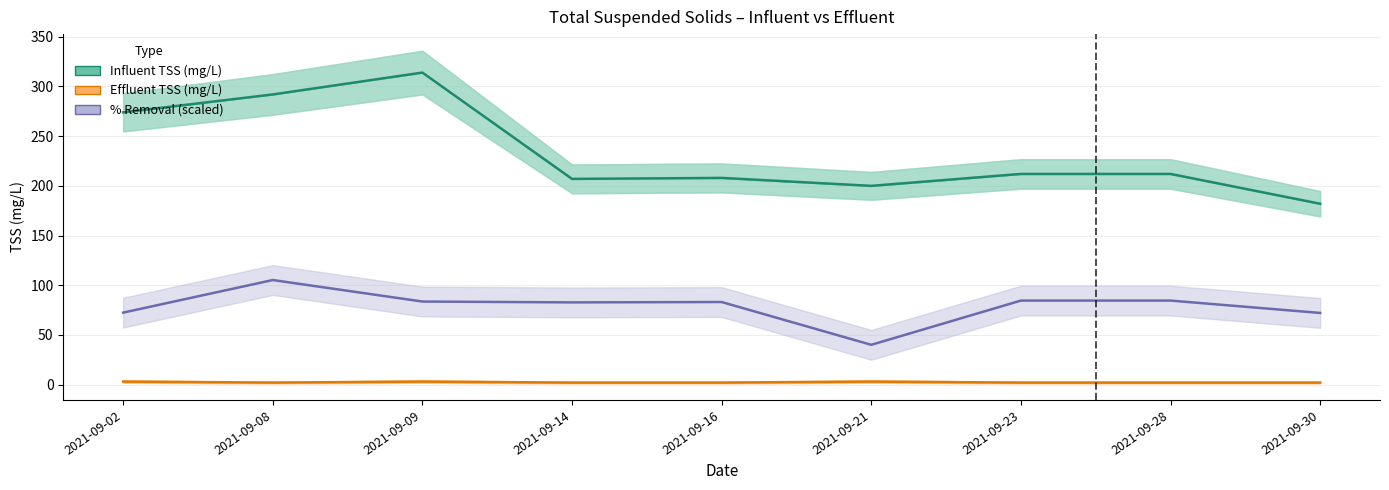

Reading right to left, extract all data points from this chart.

Influent TSS (mg/L): 182.0	212.0	212.0	200.0	208.0	207.0	314.0	292.0	274.0
Effluent TSS (mg/L): 2.0	2.0	2.0	3.0	2.0	2.0	3.0	2.0	3.0
% Removal (scaled): 72.1	84.5	84.5	40.0	83.1	82.7	83.6	105.2	72.4